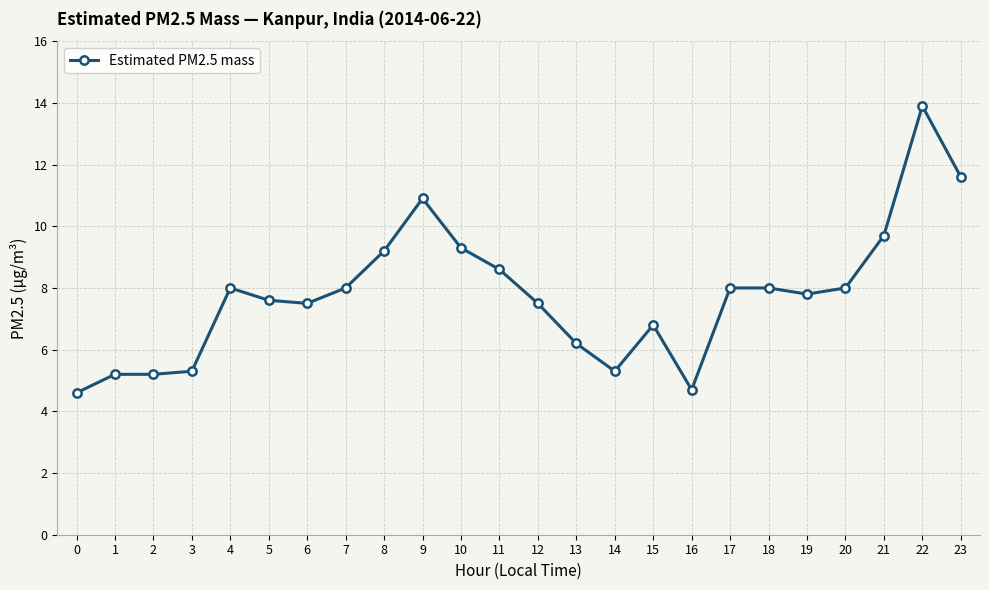

Reading left to right, list all the values displayed in this chart.

4.6	5.2	5.2	5.3	8.0	7.6	7.5	8.0	9.2	10.9	9.3	8.6	7.5	6.2	5.3	6.8	4.7	8.0	8.0	7.8	8.0	9.7	13.9	11.6